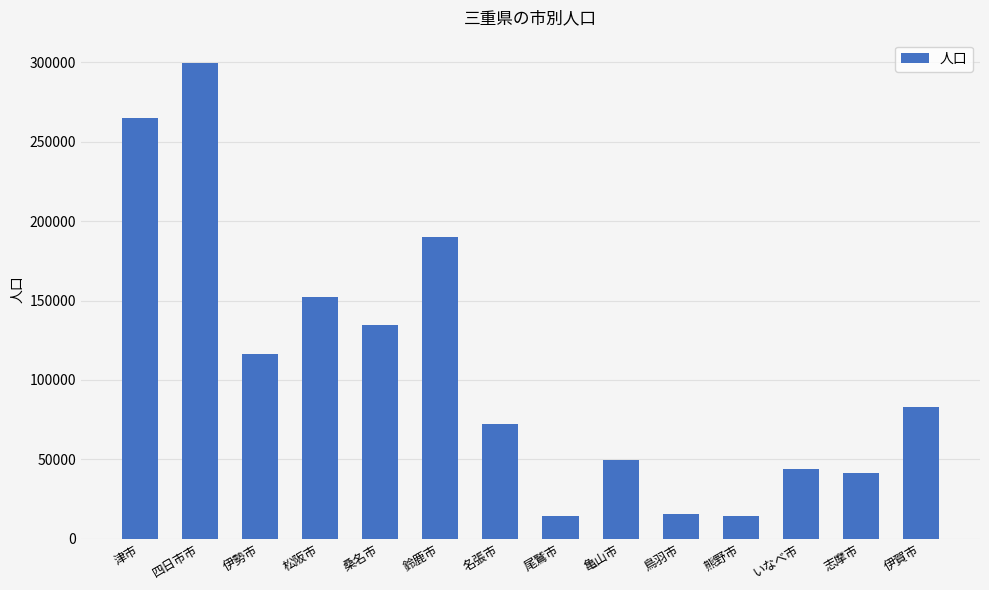

Between 伊勢市 and いなべ市, which is larger?

伊勢市